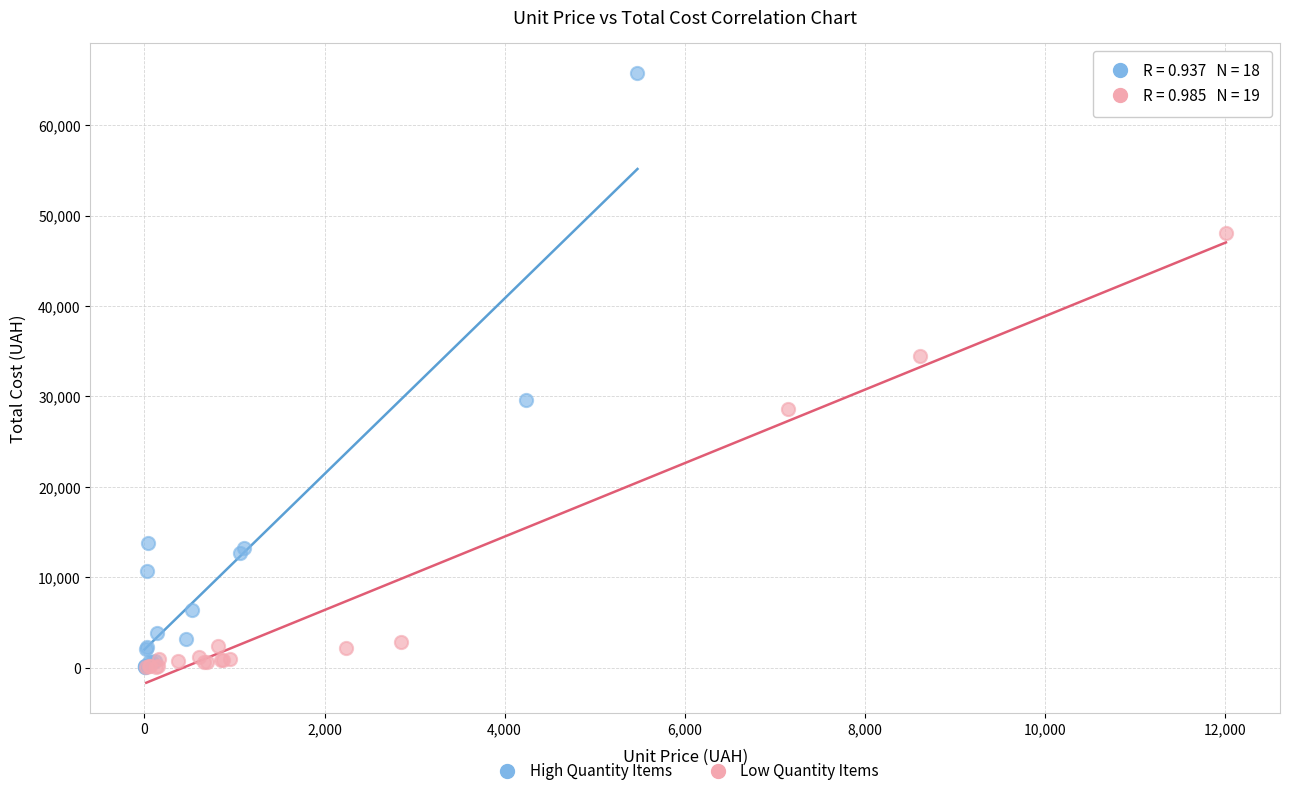

Which series has the largest Y range (max minus min)?

High Quantity Items